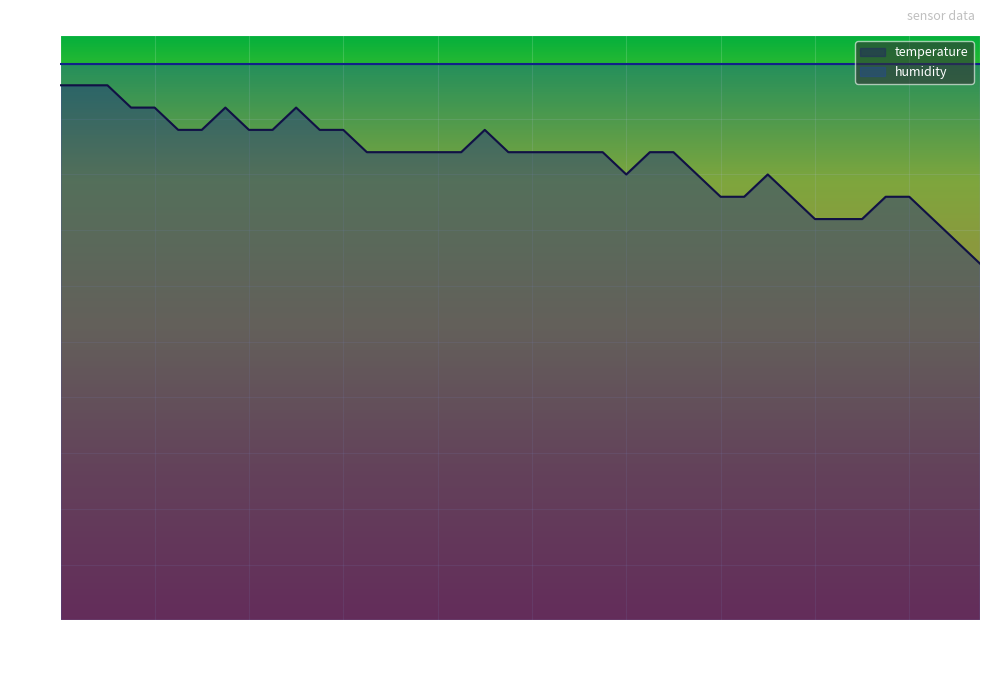

List the labels in order of value, smallest first.

01:37, 01:34, 01:20, 01:22, 01:24, 01:32, 01:10, 01:12, 01:17, 01:27, 01:29, 01:00, 01:07, 01:15, 00:33, 00:36, 00:38, 00:41, 00:43, 00:48, 00:50, 00:53, 00:55, 00:58, 01:03, 01:05, 00:13, 00:16, 00:21, 00:23, 00:28, 00:31, 00:46, 00:08, 00:11, 00:18, 00:26, 00:01, 00:03, 00:06